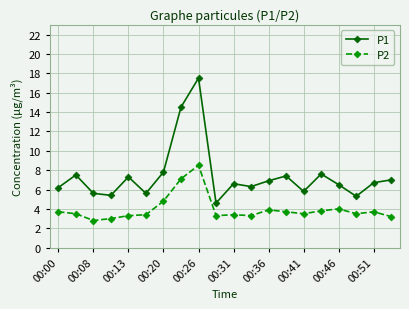

What is the average value of the P1 series?

7.4